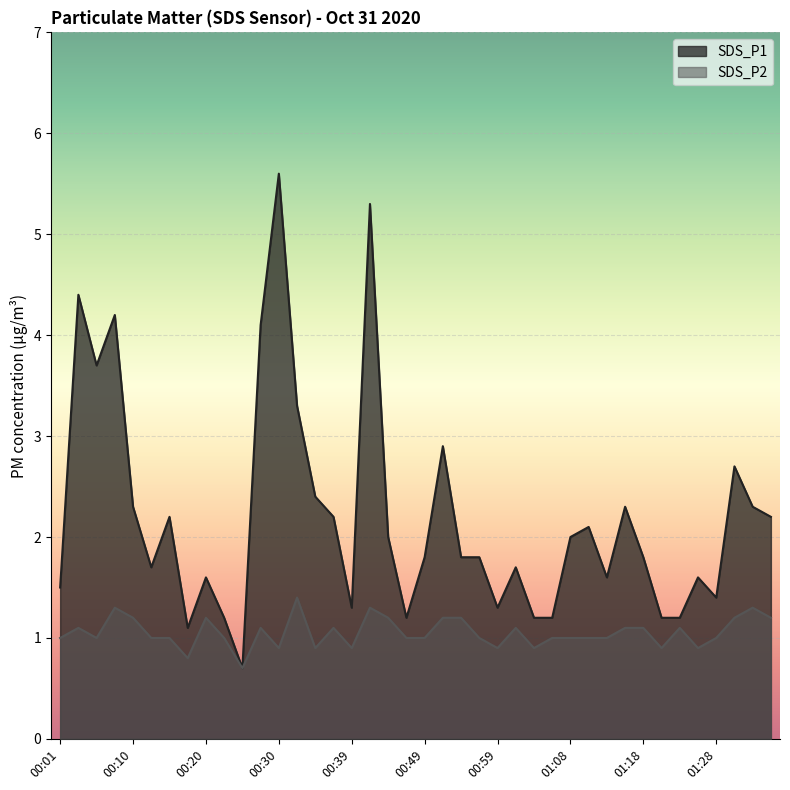

At which label does SDS_P2 reach its peak?

00:32